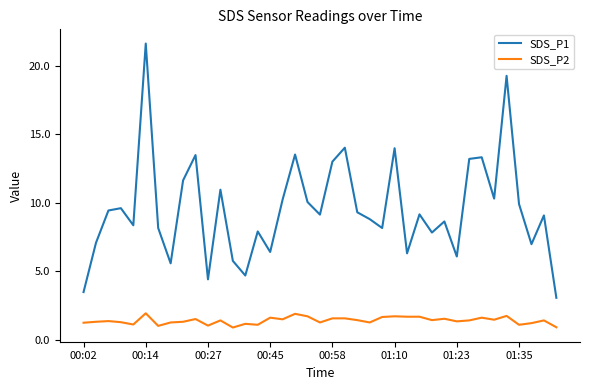

Rank the series by their maximum value, from highest to lowest.

SDS_P1, SDS_P2